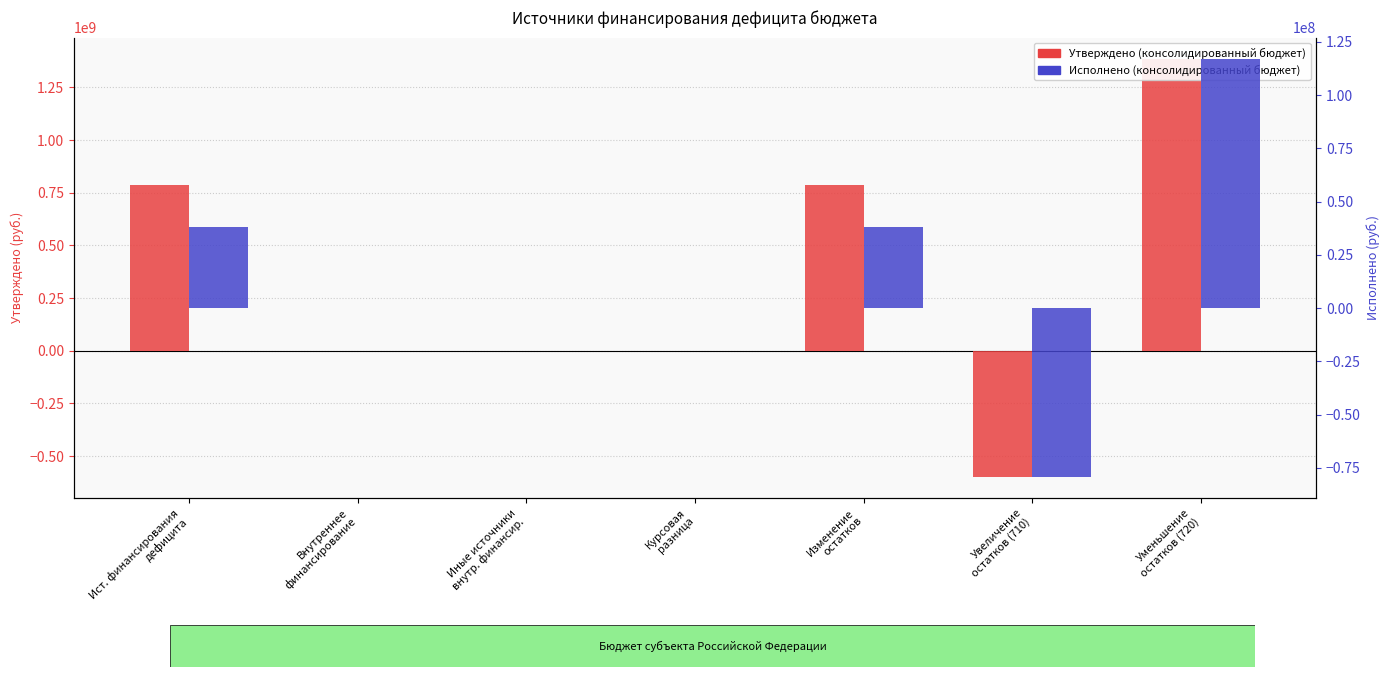

Reading left to right, extract all data points from this chart.

Утверждено (консолидированный бюджет): Ист. финансирования
дефицита=788139426.1	Внутреннее
финансирование=0.0	Иные источники
внутр. финансир.=0.0	Курсовая
разница=0.0	Изменение
остатков=788139426.1	Увеличение
остатков (710)=-598935970.0	Уменьшение
остатков (720)=1387075396.1
Исполнено (консолидированный бюджет): Ист. финансирования
дефицита=38268343.9	Внутреннее
финансирование=307134.8	Иные источники
внутр. финансир.=307134.8	Курсовая
разница=307134.8	Изменение
остатков=37961209.0	Увеличение
остатков (710)=-79246710.5	Уменьшение
остатков (720)=117207919.5